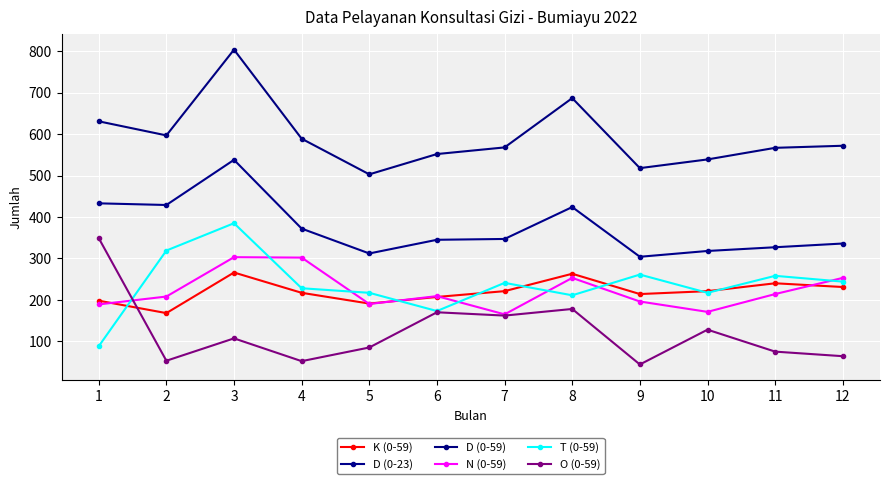

Is it true that D (0-23) equals 304 at 9?

True